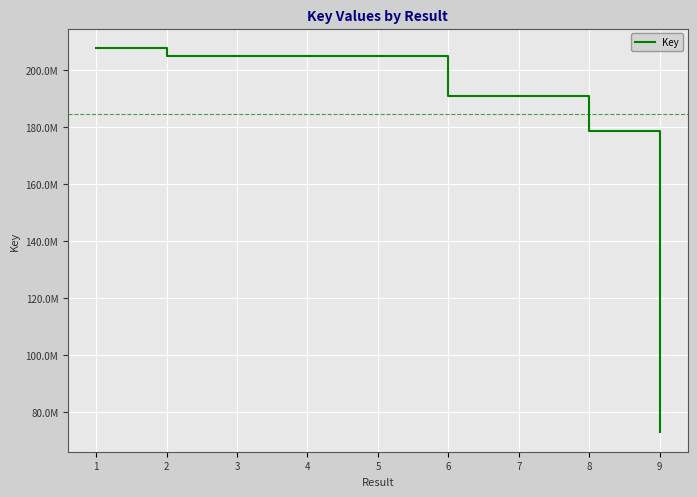

What is the sum of the values at 5 and 9?

277605503